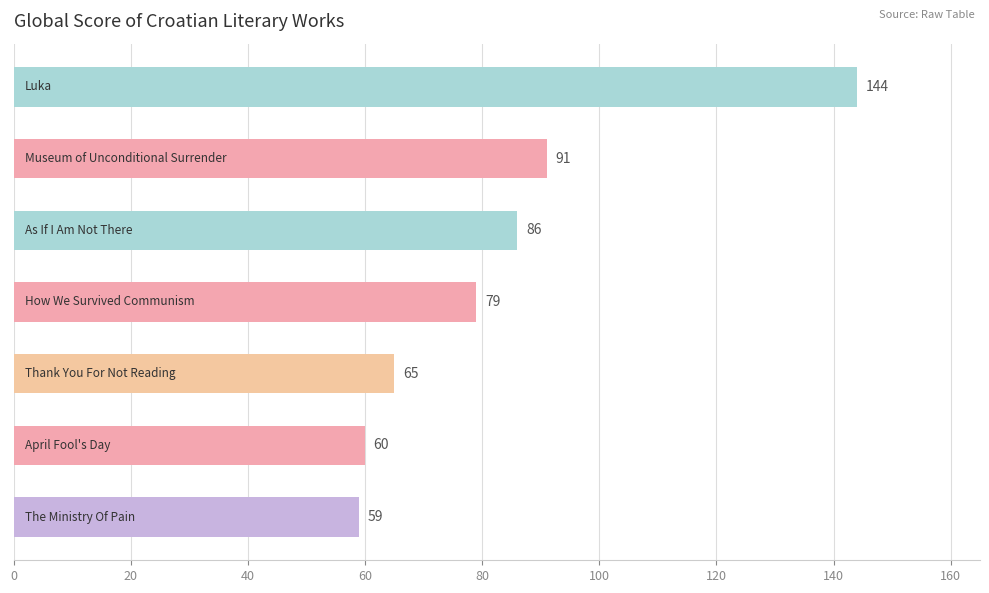

What is the value of the 5th bar from the top?

65